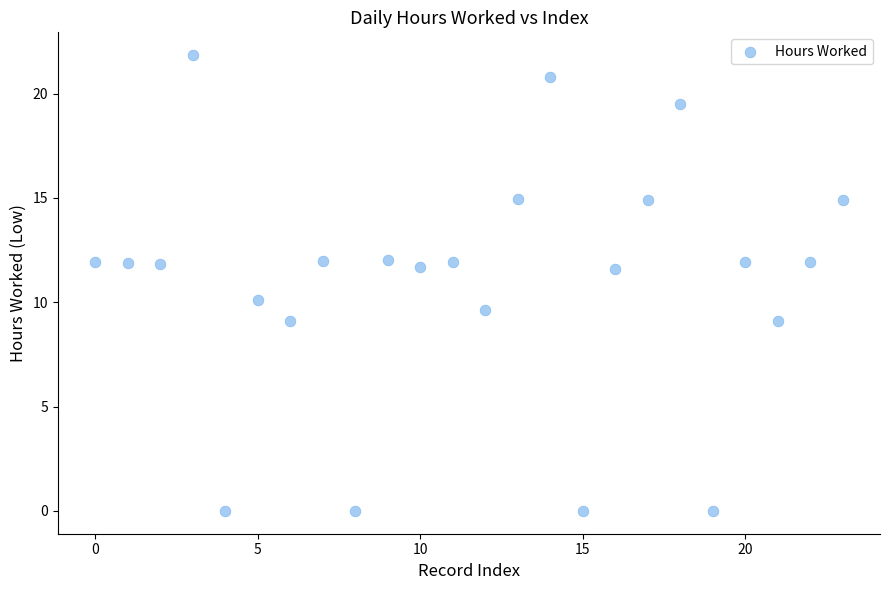

What is the range of Y values (max minus min)?

21.8